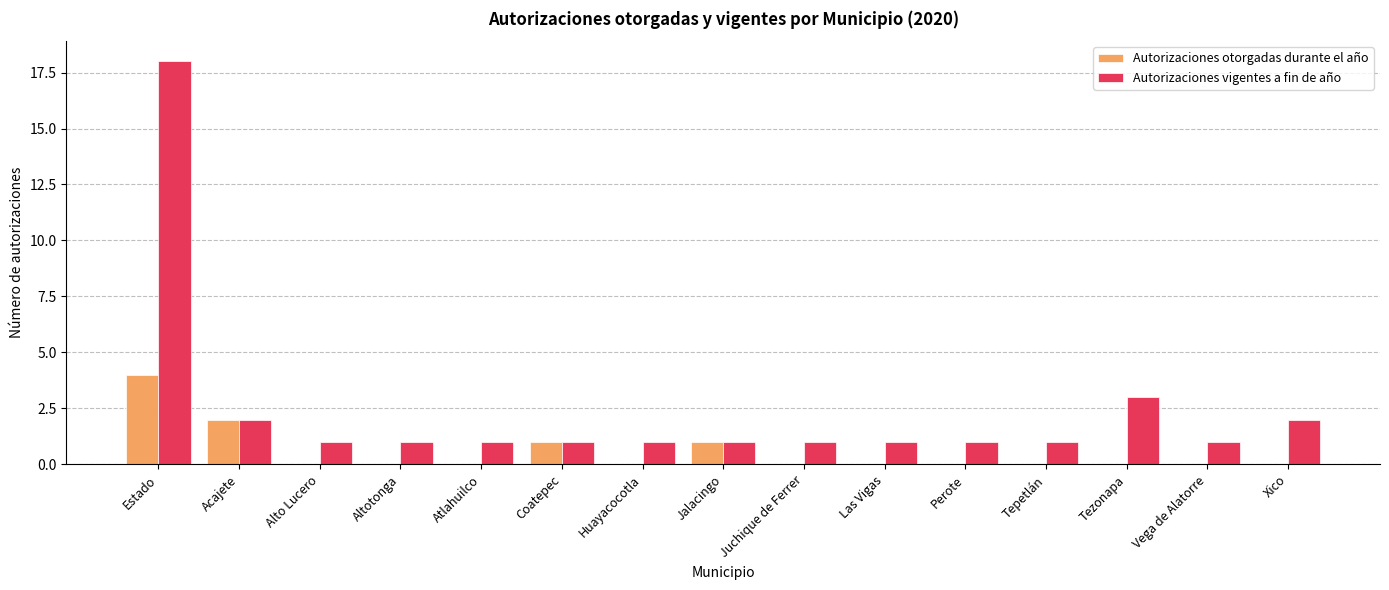

Reading left to right, list all the values displayed in this chart.

Autorizaciones otorgadas durante el año: 4	2	0	0	0	1	0	1	0	0	0	0	0	0	0
Autorizaciones vigentes a fin de año: 18	2	1	1	1	1	1	1	1	1	1	1	3	1	2